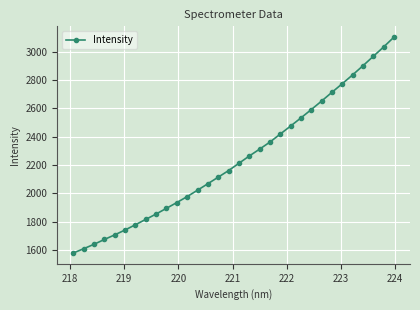

What is the minimum value shown in the chart?

1577.5